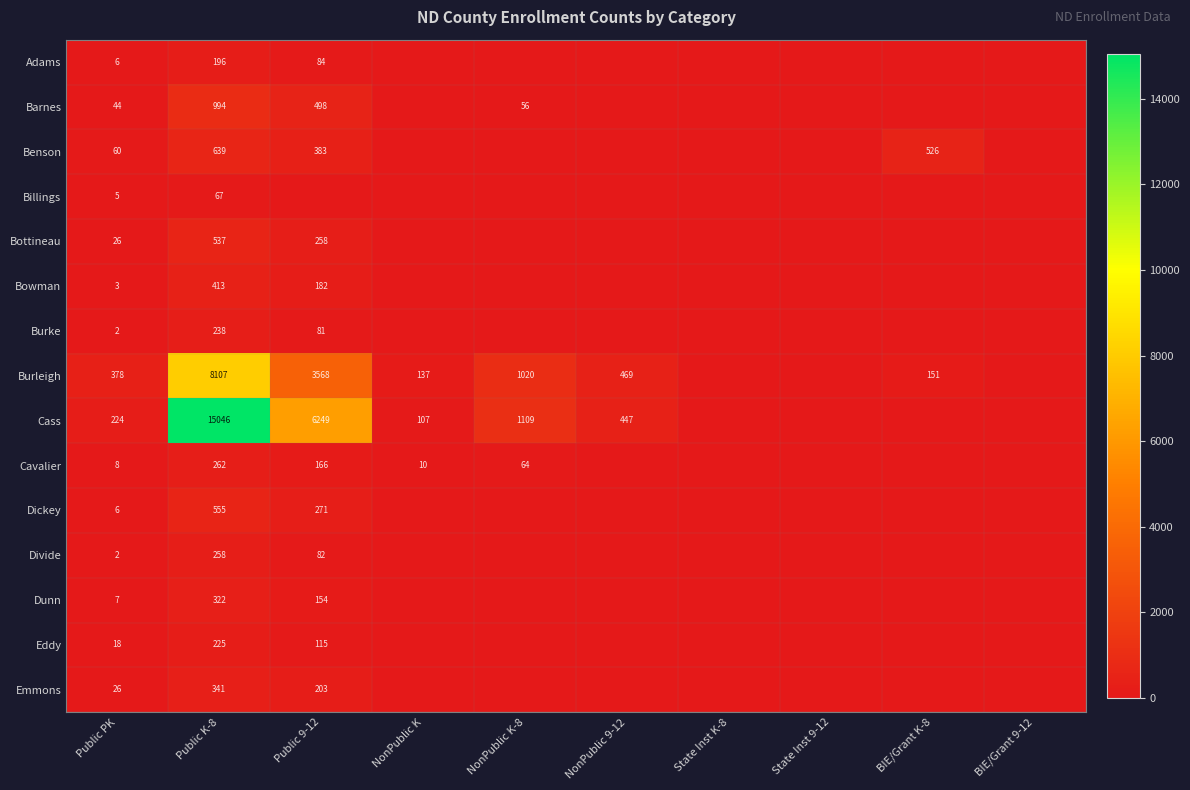

What is the spread (max minus min) of values at Public PK?

376